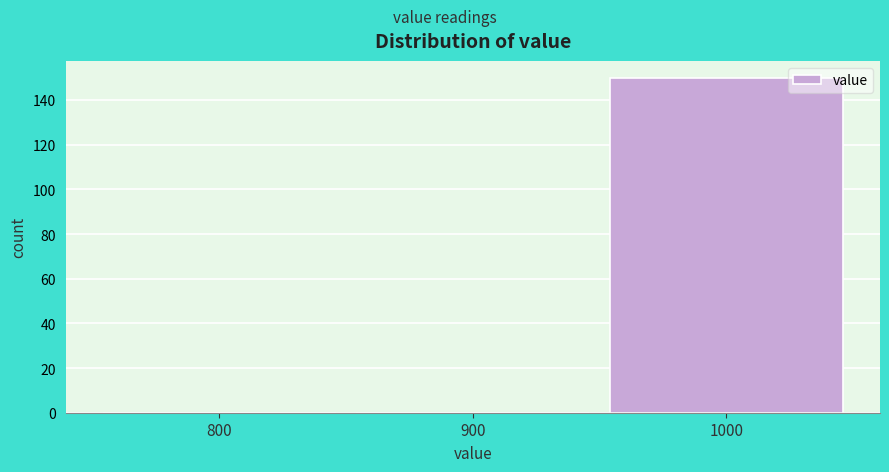

Reading left to right, extract all data points from this chart.

800=0	900=0	1000=150